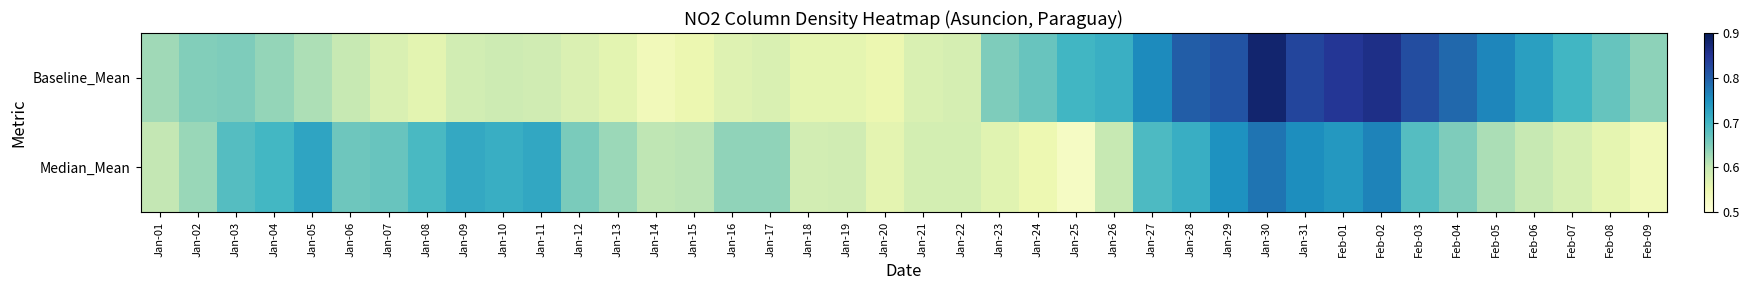

At which category does the chart reach its minimum across all series?

Jan-25